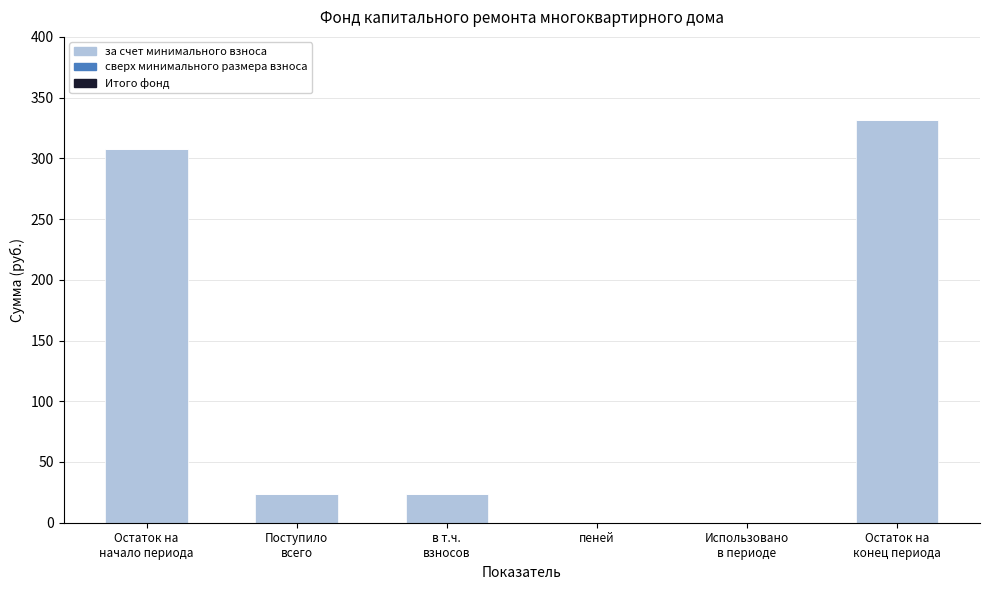

What is the sum of all values?

686.3